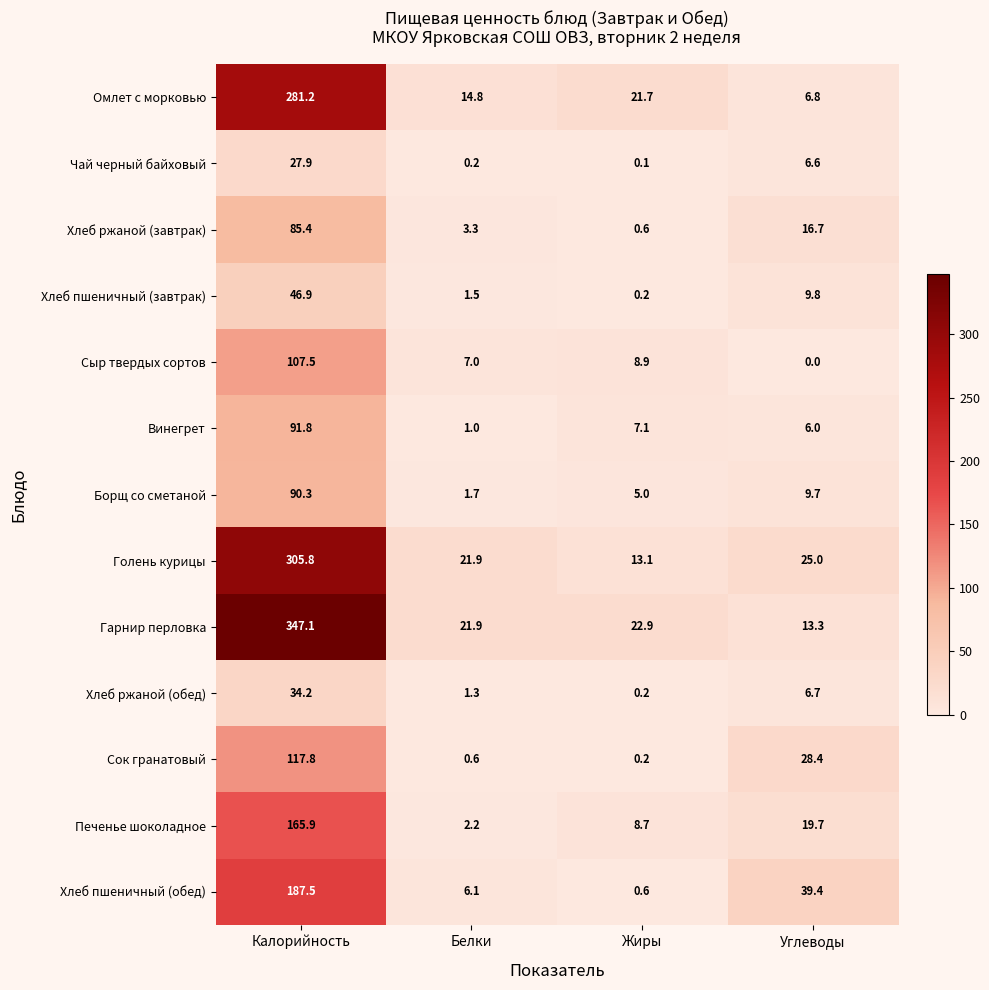

What is the difference between the second highest and second lowest values in the Хлеб ржаной (обед) series?

5.4